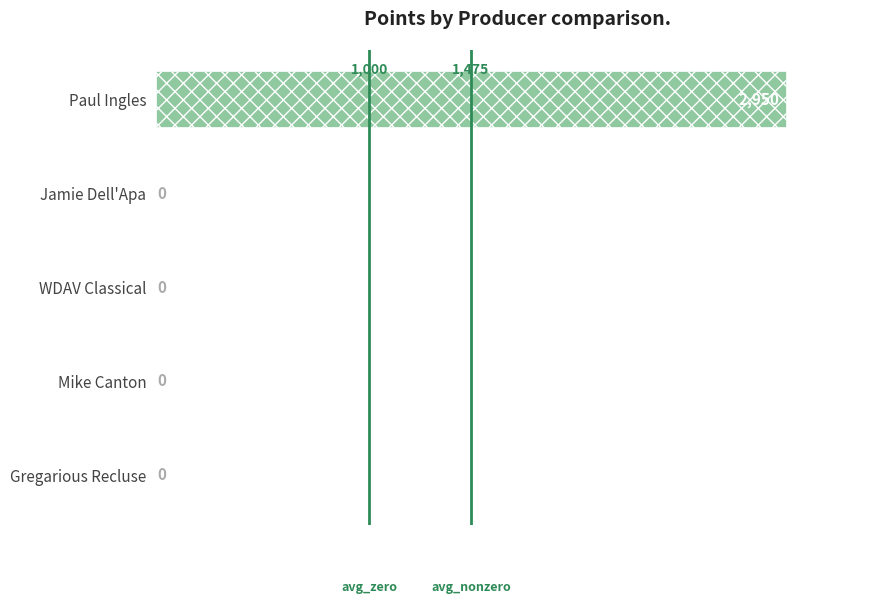

What is the greatest value displayed?

2950